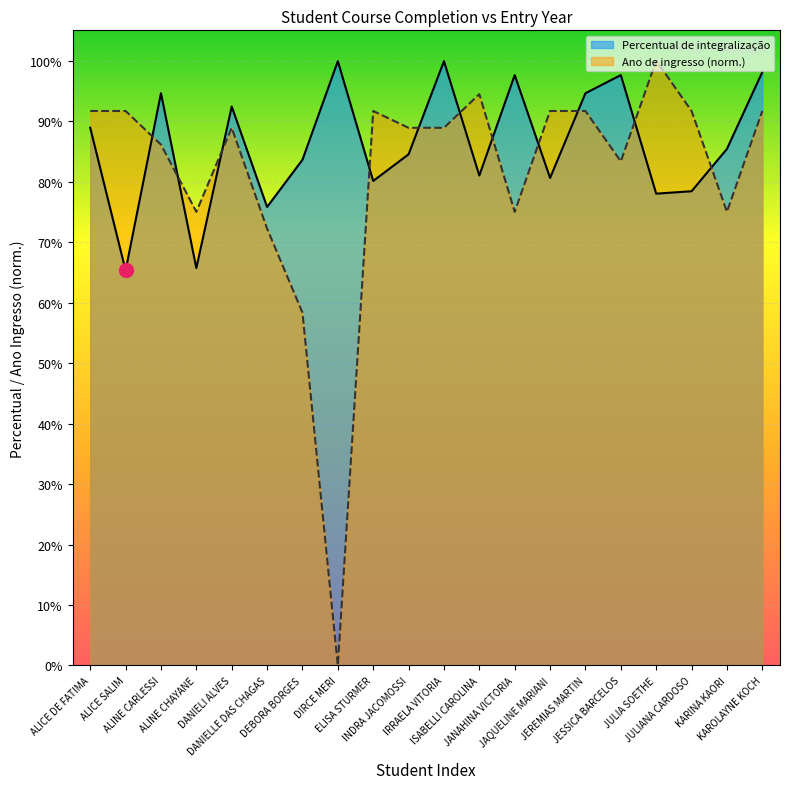

What is the label of the 13th point from the right?

DIRCE MERI